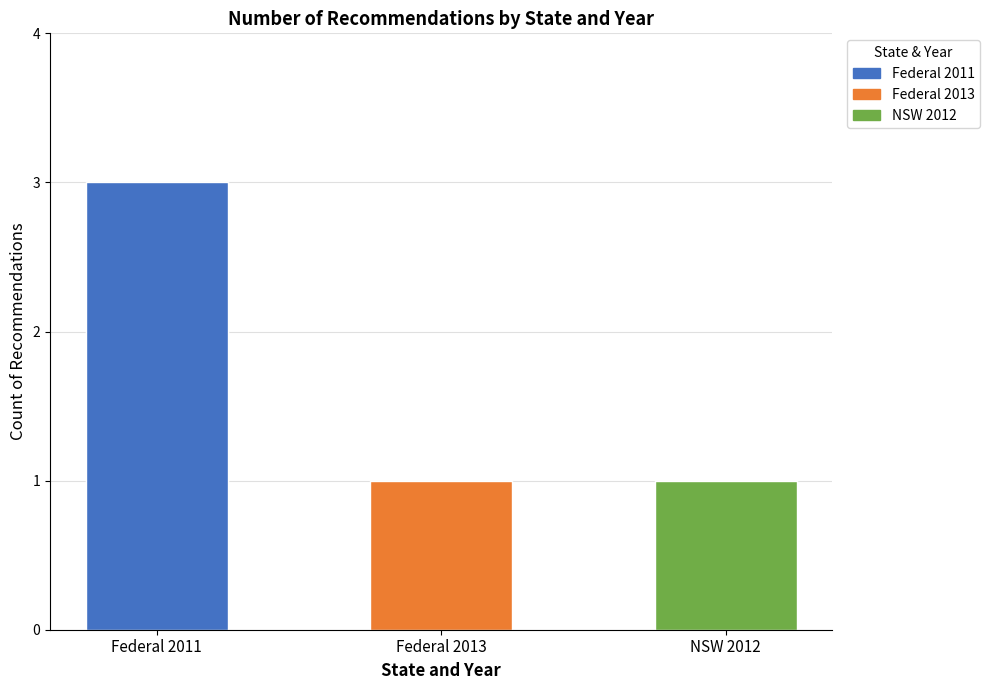

Reading left to right, transcribe all the data shown in this chart.

Federal 2011=3	Federal 2013=1	NSW 2012=1